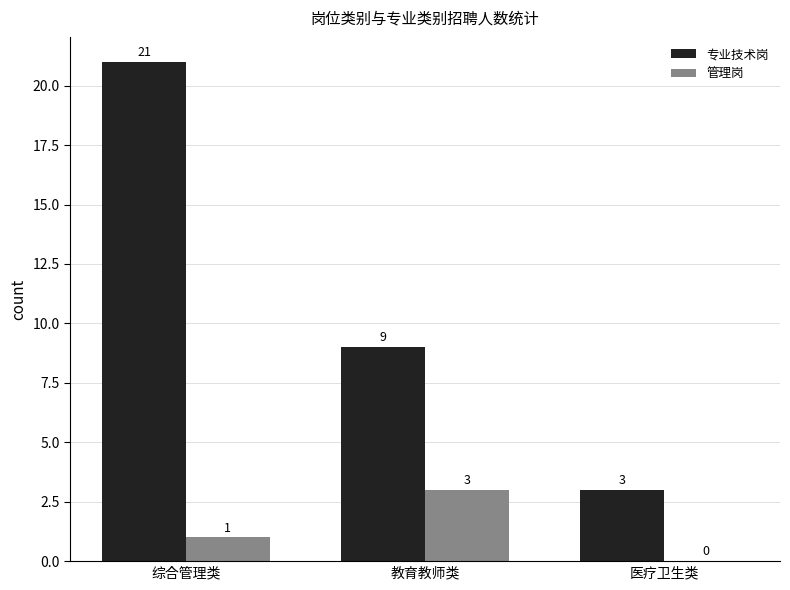

How many data points does each series have?

3